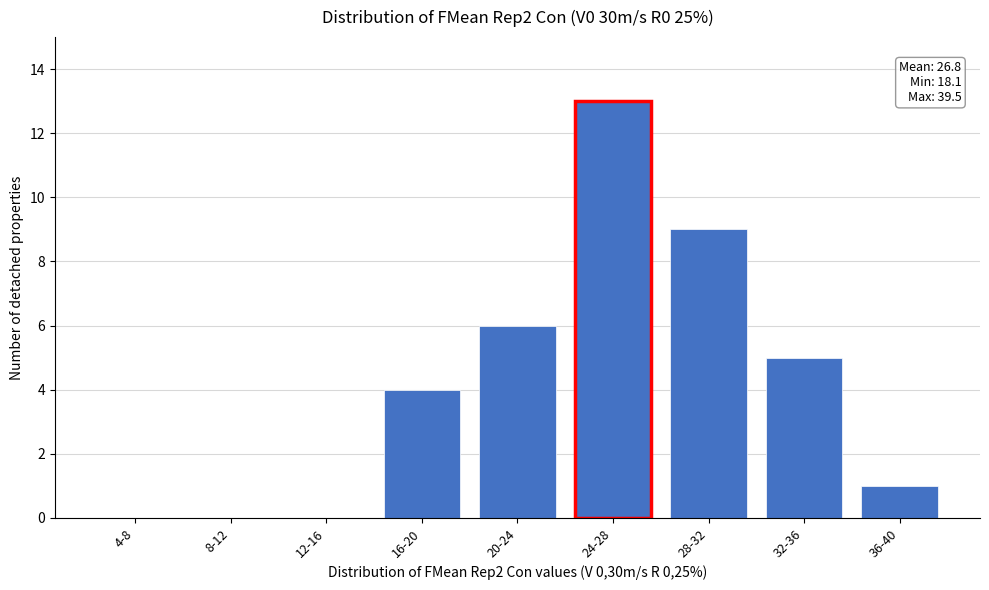

Reading left to right, what are all the values shown in this chart?

4-8=0	8-12=0	12-16=0	16-20=4	20-24=6	24-28=13	28-32=9	32-36=5	36-40=1